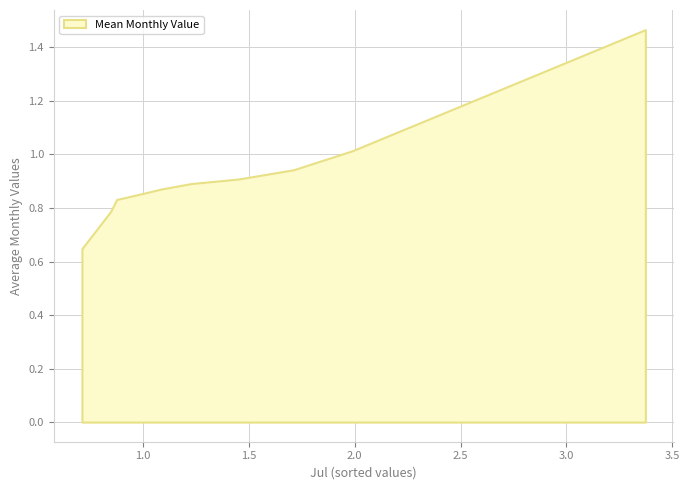

Does the chart have visible grid lines?

Yes